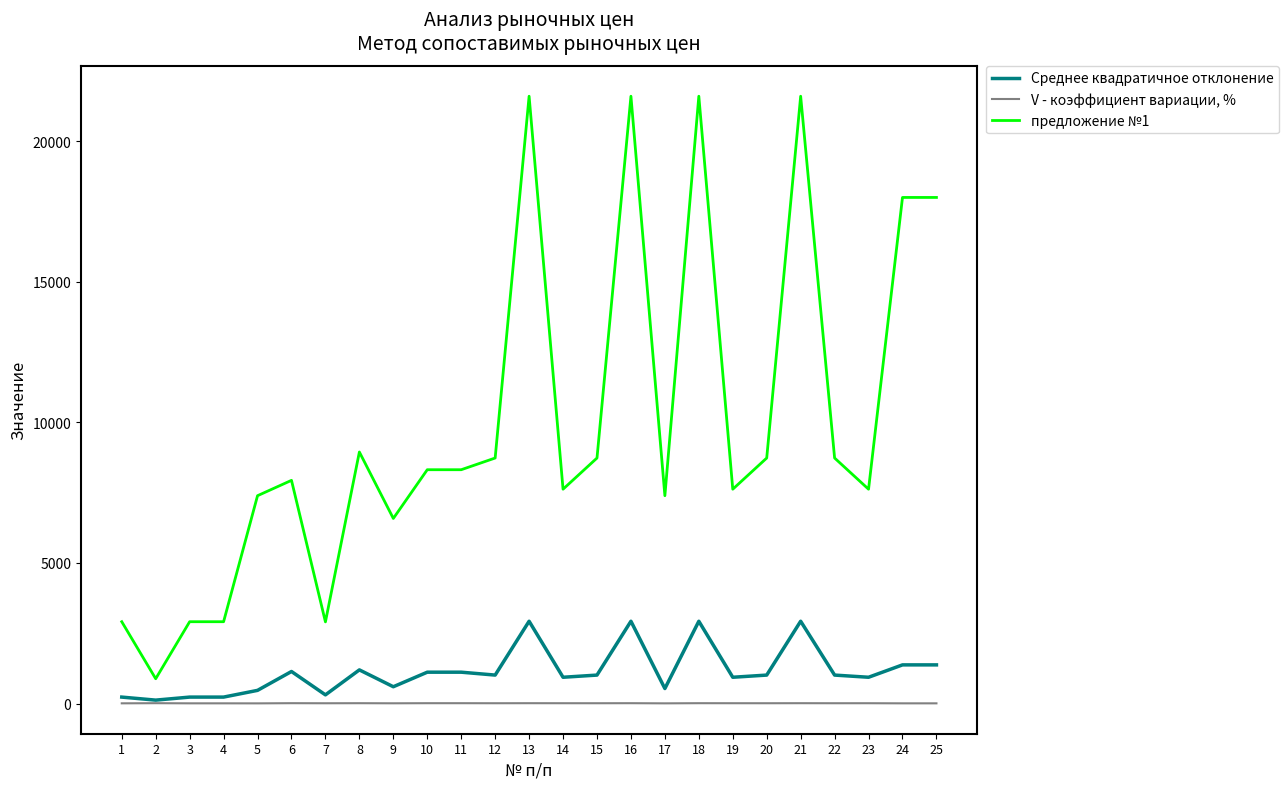

Which series has the largest range (max minus min)?

предложение №1